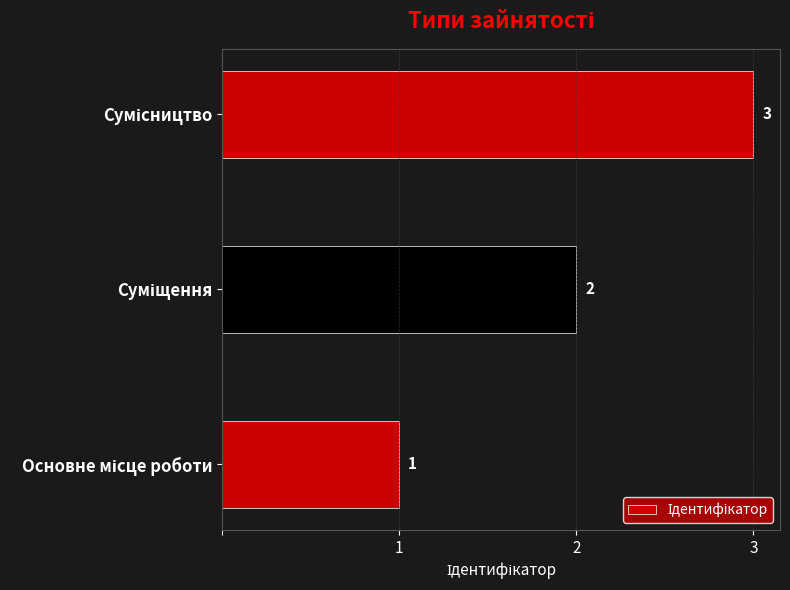

How many values are between 1 and 3?

3